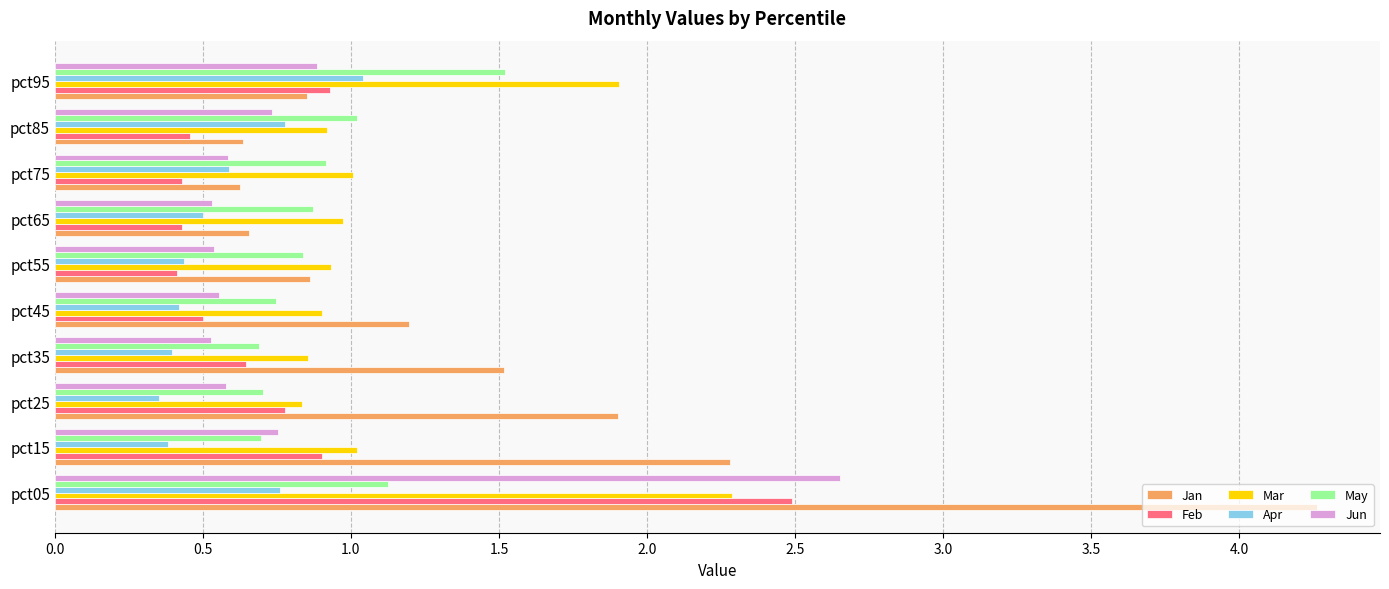

List the series in order of their peak value, lowest first.

Apr, May, Mar, Feb, Jun, Jan